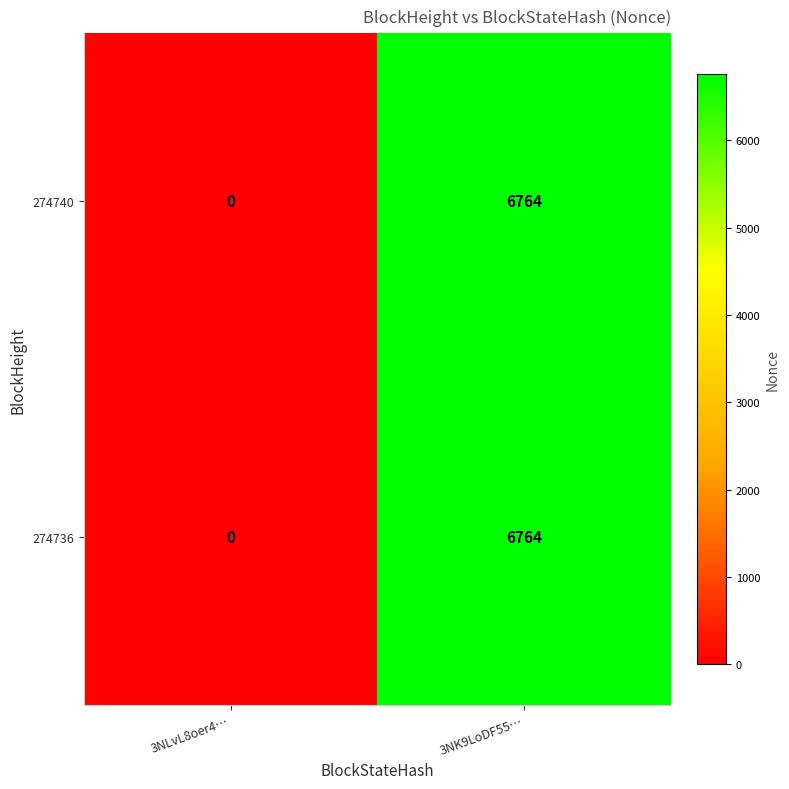

Reading left to right, what are all the values shown in this chart?

274740: 3NLvL8oer4…=0	3NK9LoDF55…=6764
274736: 3NLvL8oer4…=0	3NK9LoDF55…=6764